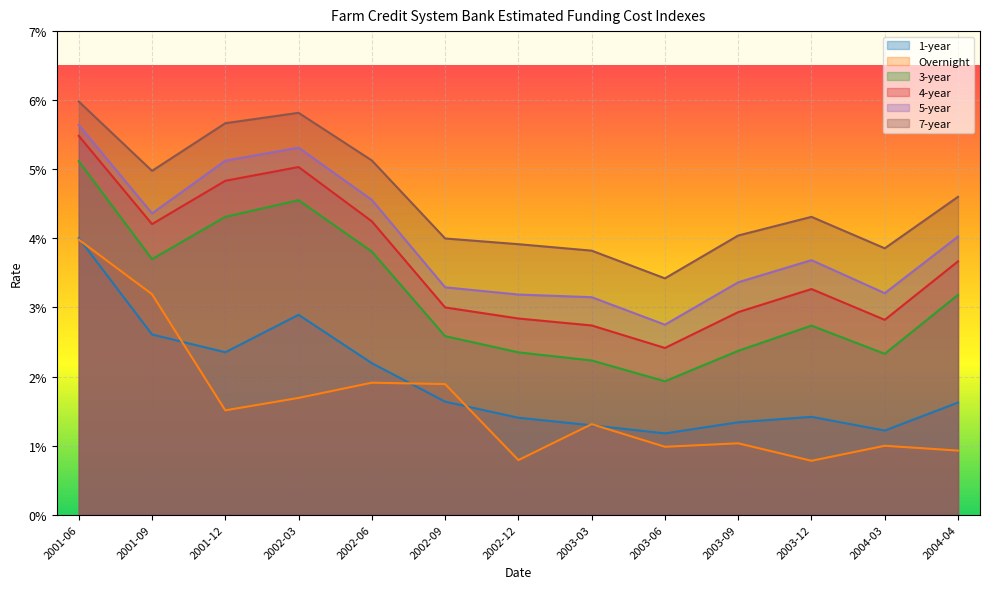

The 7-year series shows 0.1 at 2003-06. True or false?

False